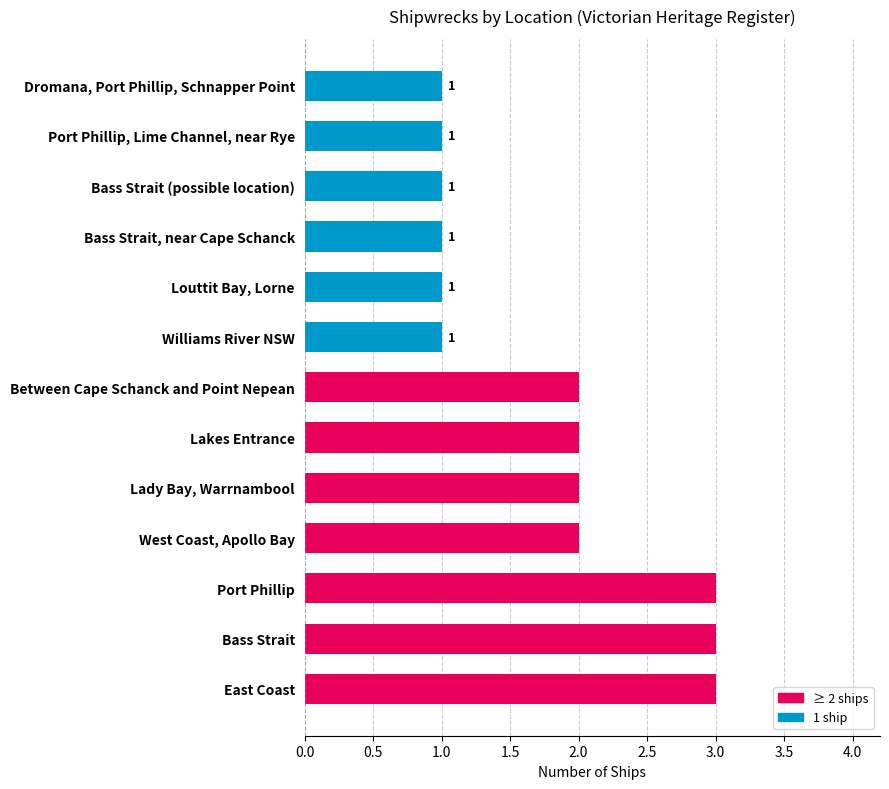

The value at Williams River NSW is 1. True or false?

True